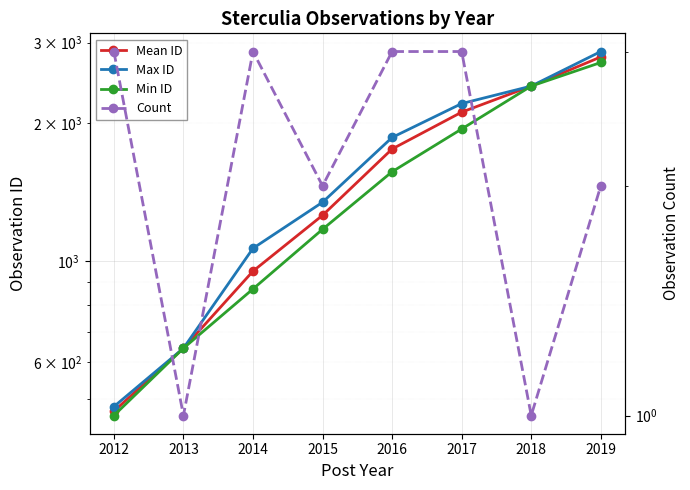

True or false: Count and Max ID cross at least once.

False